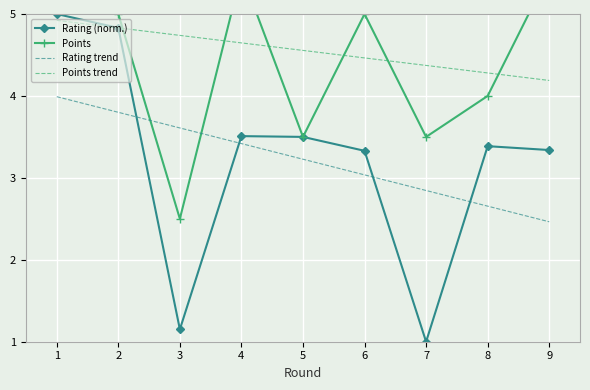

Read the Points value at 9.

5.5